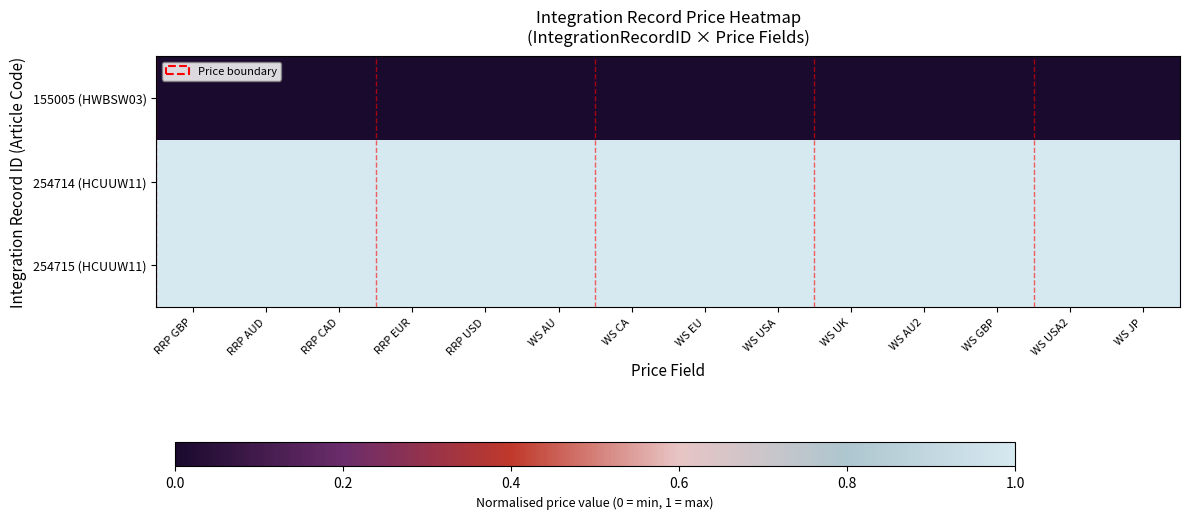

Rank the series by their maximum value, from highest to lowest.

254714 (HCUUW11), 254715 (HCUUW11), 155005 (HWBSW03)